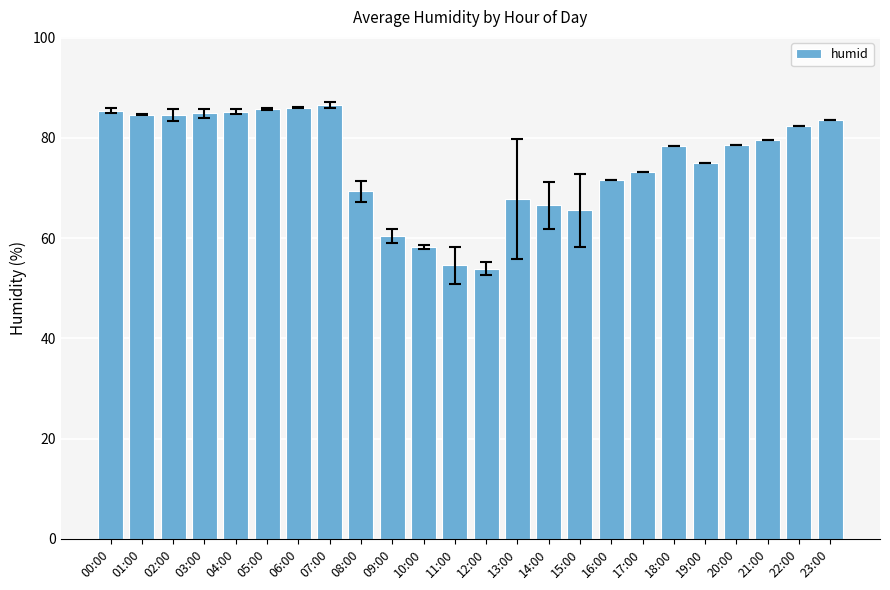

What is the sum of the values at 18:00 and 12:00?

132.4